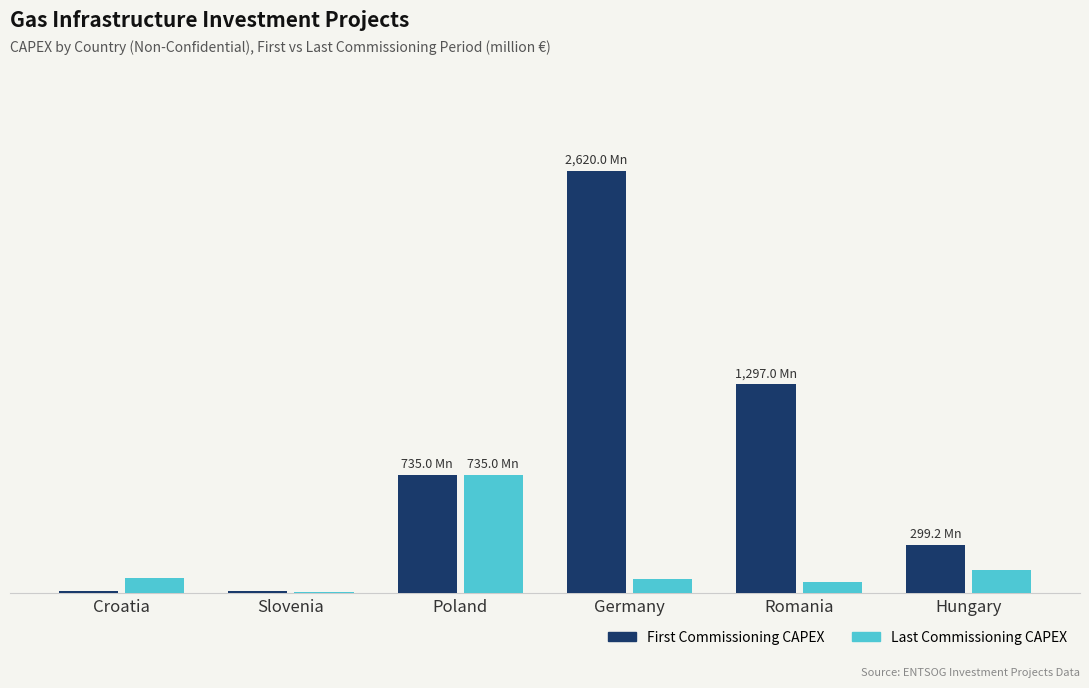

What is the label of the 6th bar from the right?

Croatia